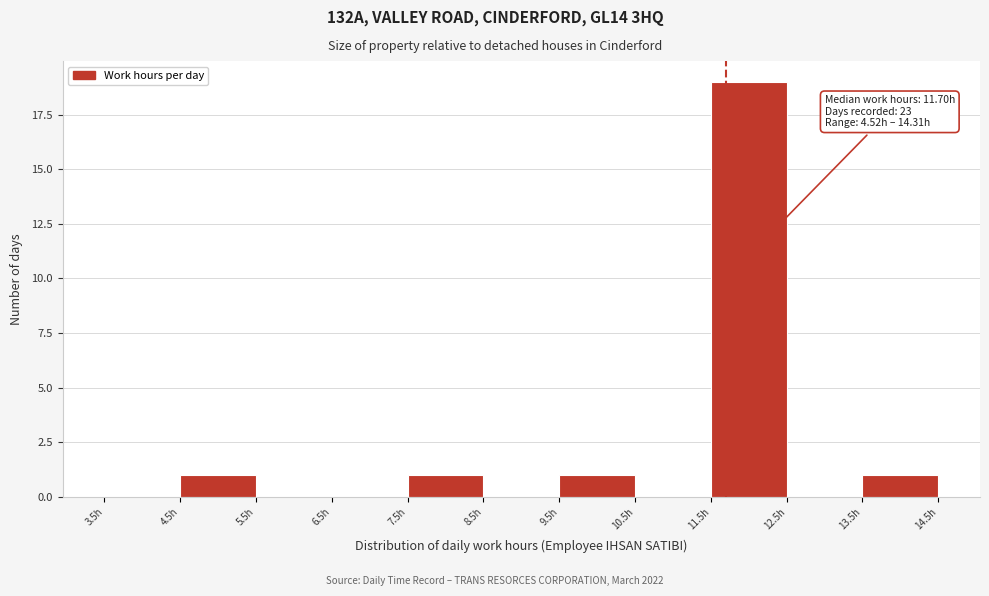

Over which range of the x-axis is the bar tallest?

11.5 to 12.5